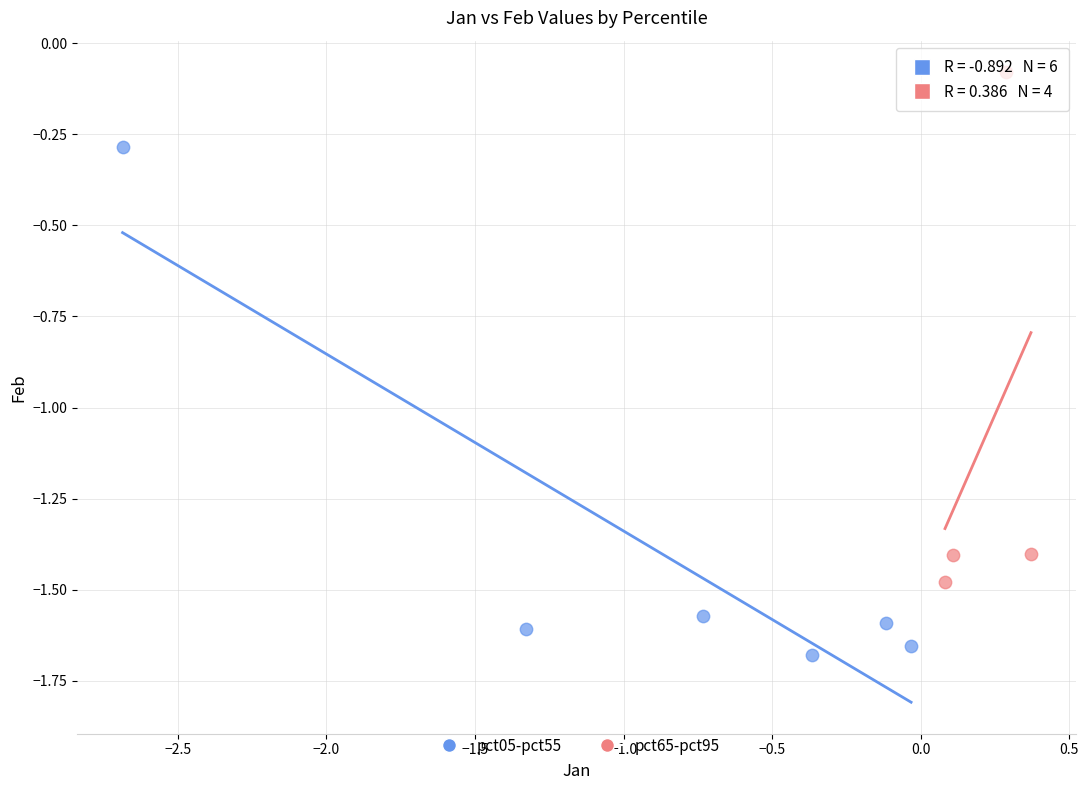

Which series contains the highest Y value?

pct65-pct95